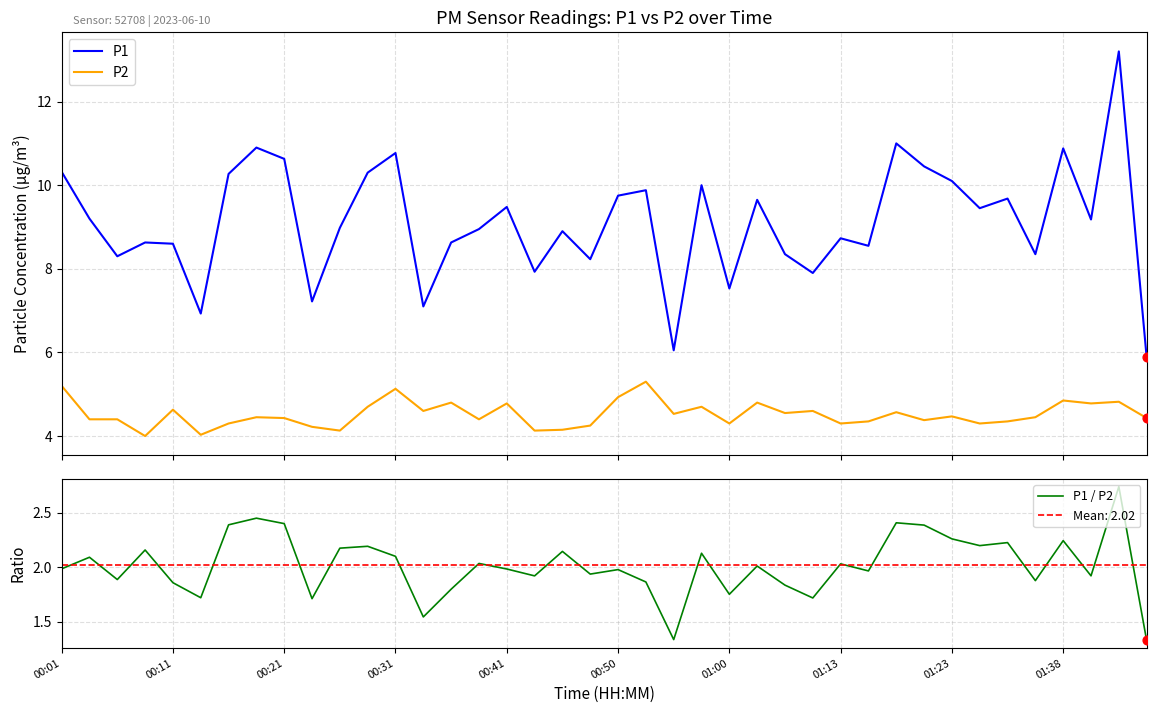

Which series has the largest total across all categories?

P1